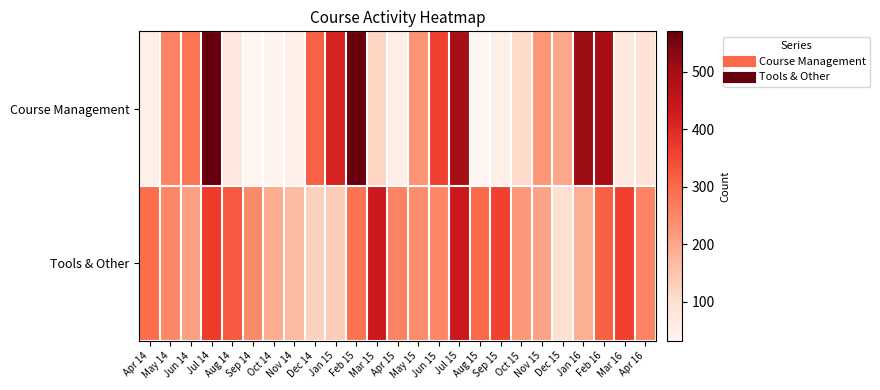

Reading right to left, transcribe all the data shown in this chart.

Course Management: Apr 16=89	Mar 16=70	Feb 16=497	Jan 16=511	Dec 15=200	Nov 15=225	Oct 15=111	Sep 15=53	Aug 15=32	Jul 15=501	Jun 15=359	May 15=230	Apr 15=54	Mar 15=120	Feb 15=564	Jan 15=414	Dec 14=313	Nov 14=52	Oct 14=40	Sep 14=32	Aug 14=78	Jul 14=570	Jun 14=283	May 14=257	Apr 14=50
Tools & Other: Apr 16=257	Mar 16=360	Feb 16=314	Jan 16=187	Dec 15=98	Nov 15=205	Oct 15=224	Sep 15=358	Aug 15=302	Jul 15=435	Jun 15=252	May 15=243	Apr 15=259	Mar 15=433	Feb 15=286	Jan 15=136	Dec 14=126	Nov 14=167	Oct 14=188	Sep 14=247	Aug 14=325	Jul 14=369	Jun 14=212	May 14=251	Apr 14=296